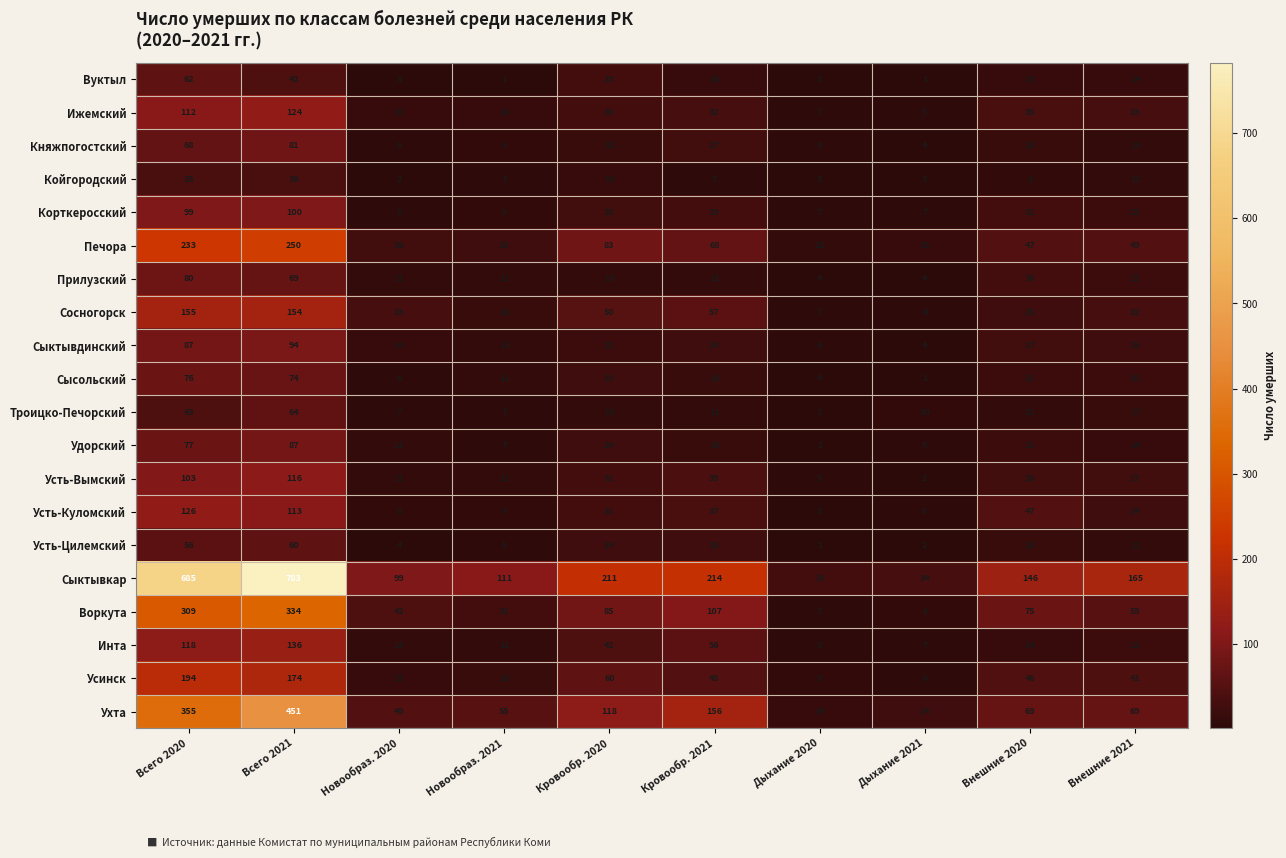

Where is Усть-Вымский nearest to the value 59?

Кровообр. 2021